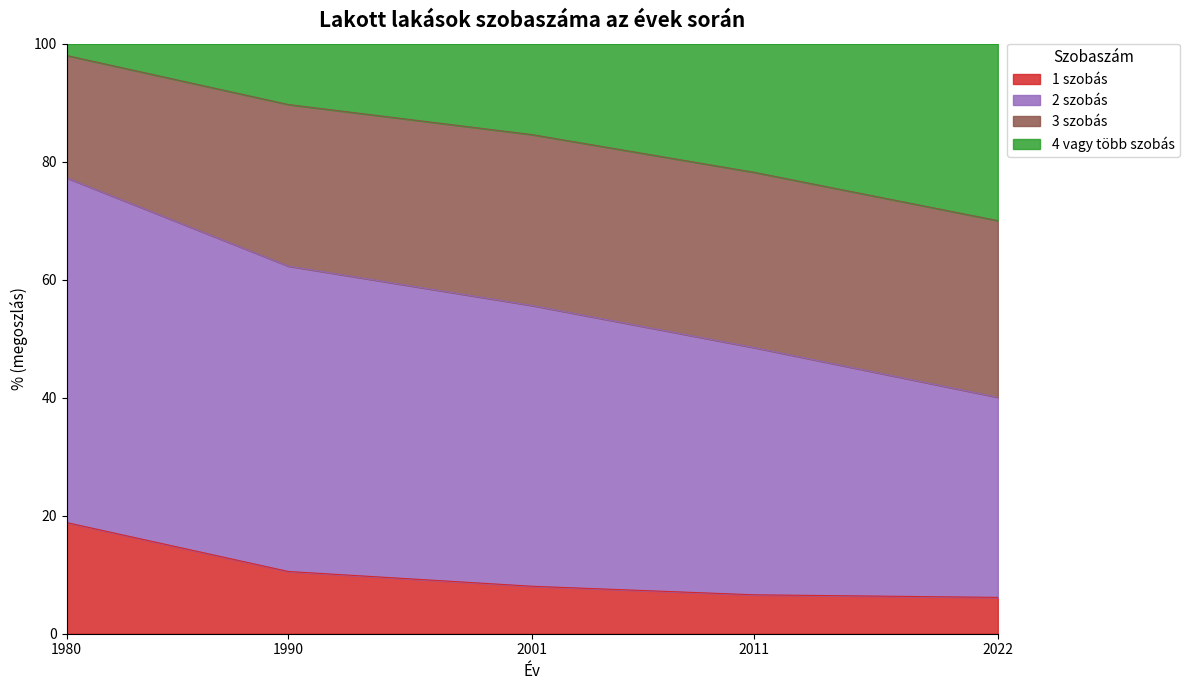

Does the chart display data point markers on the line(s)?

No